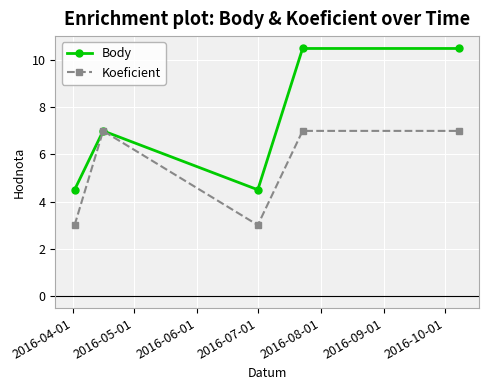

How many interior local valleys does the Body series have?

1